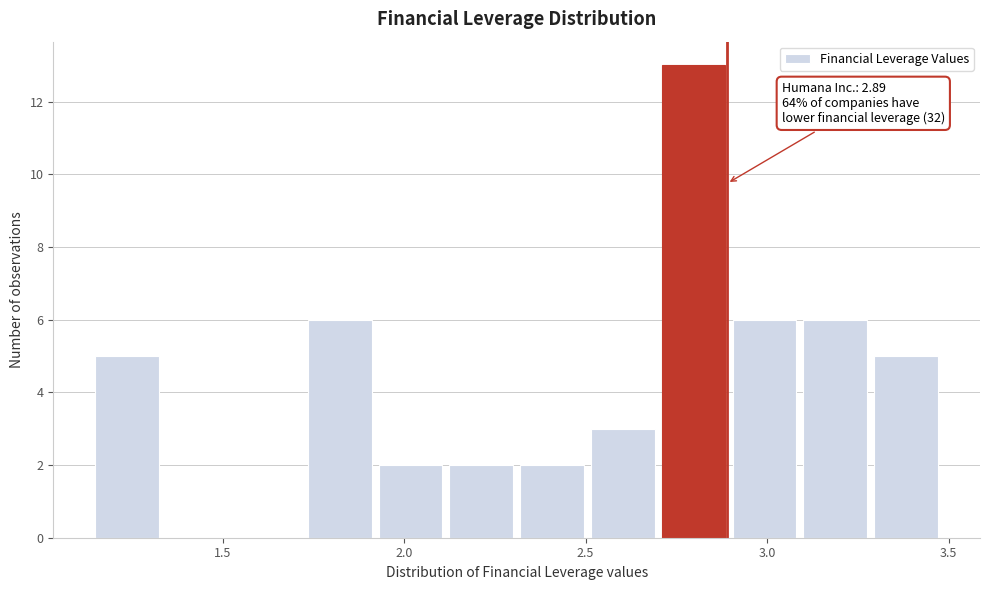

Around what value on the x-axis is the tallest bar? Give the approximate position of its centre, as read against the axis.

2.80